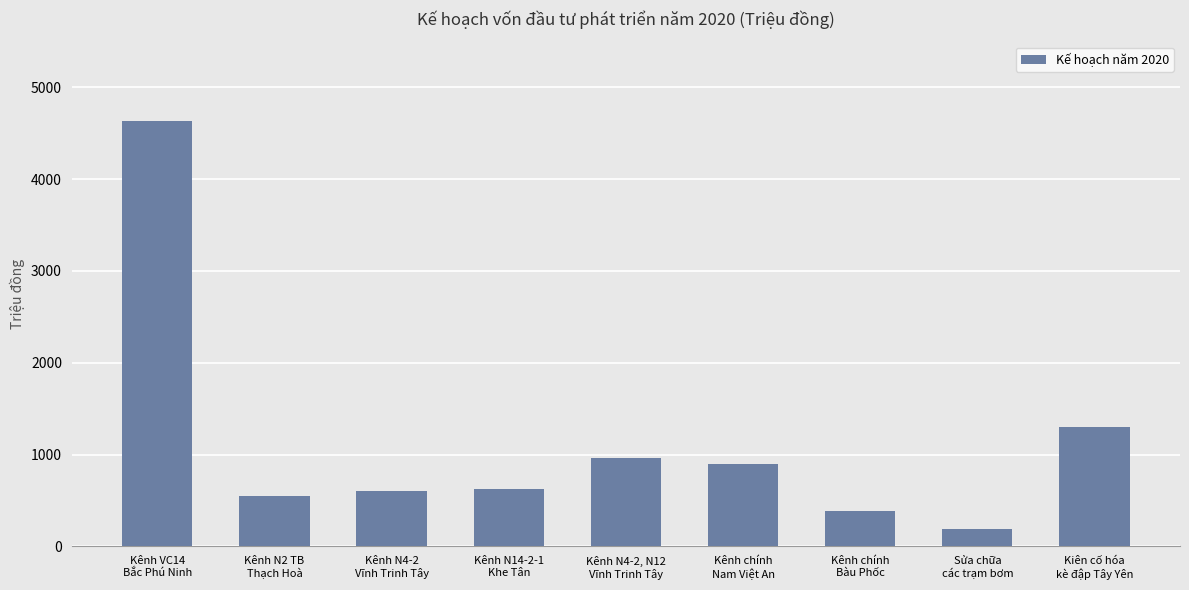

True or false: the data shows 900 at Kênh chính
Nam Việt An.

True